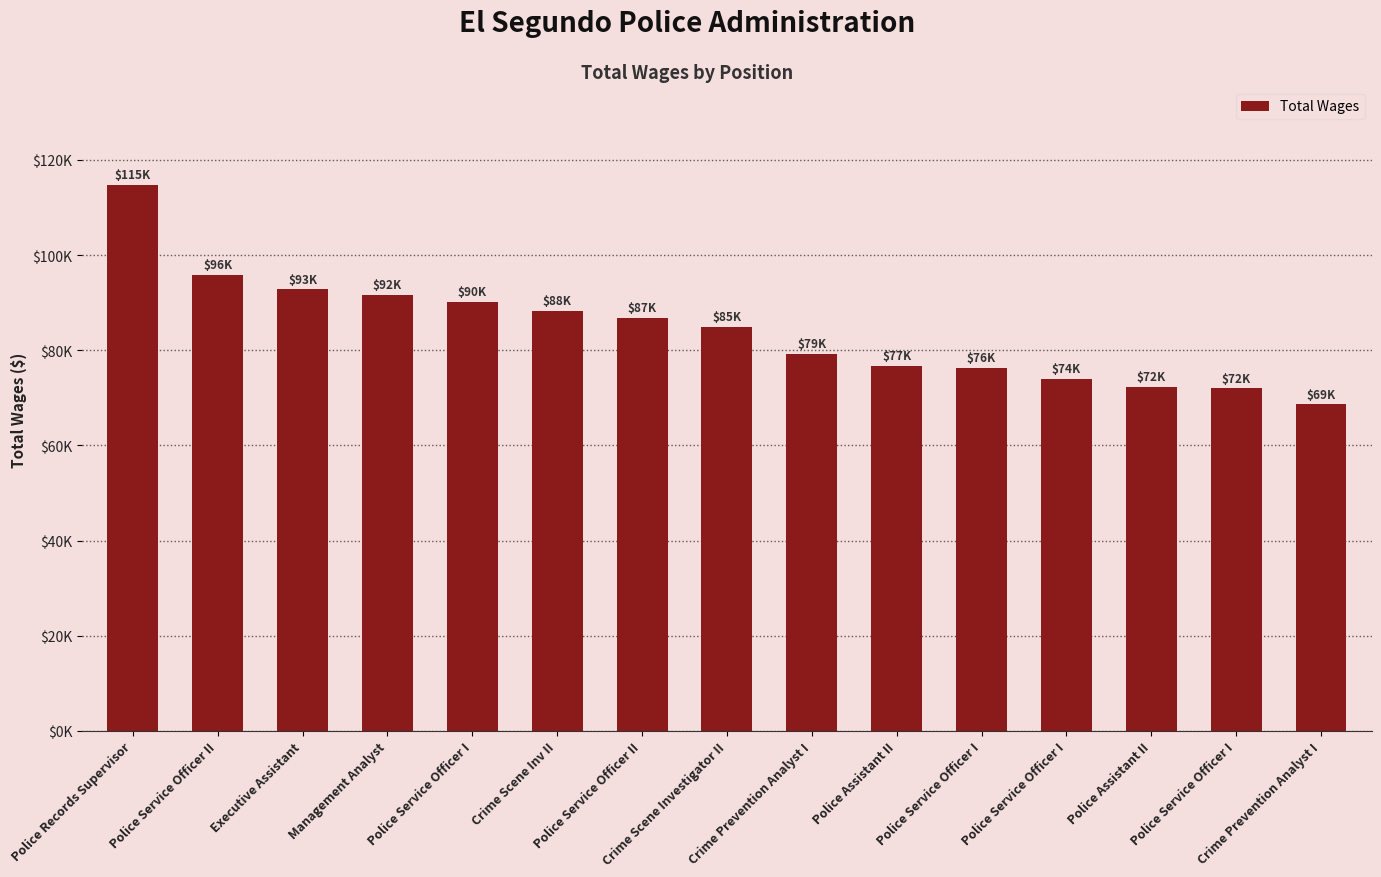

Does the chart contain any negative values?

No